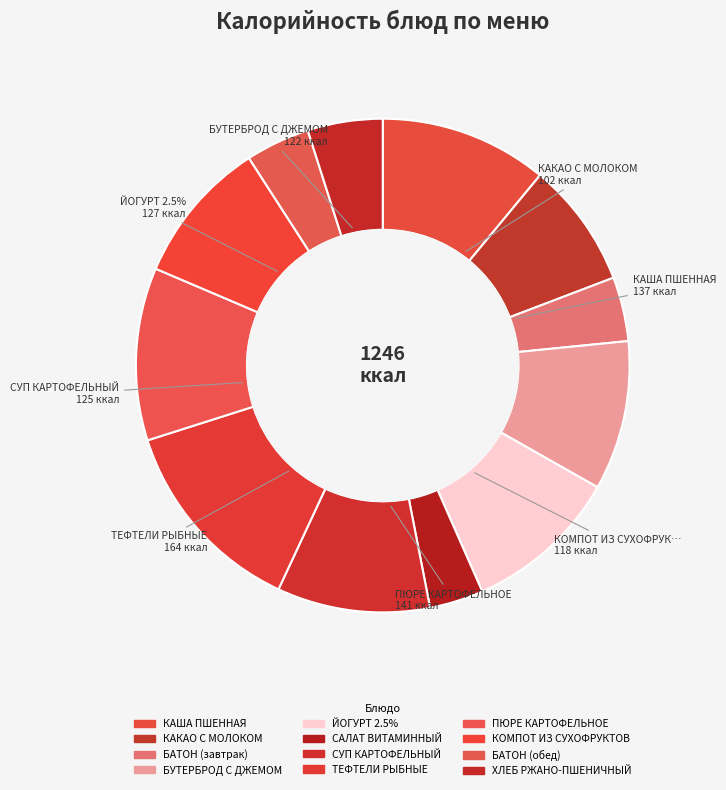

What is the change in value from КАША ПШЕННАЯ to ХЛЕБ РЖАНО-ПШЕНИЧНЫЙ?

-75.8